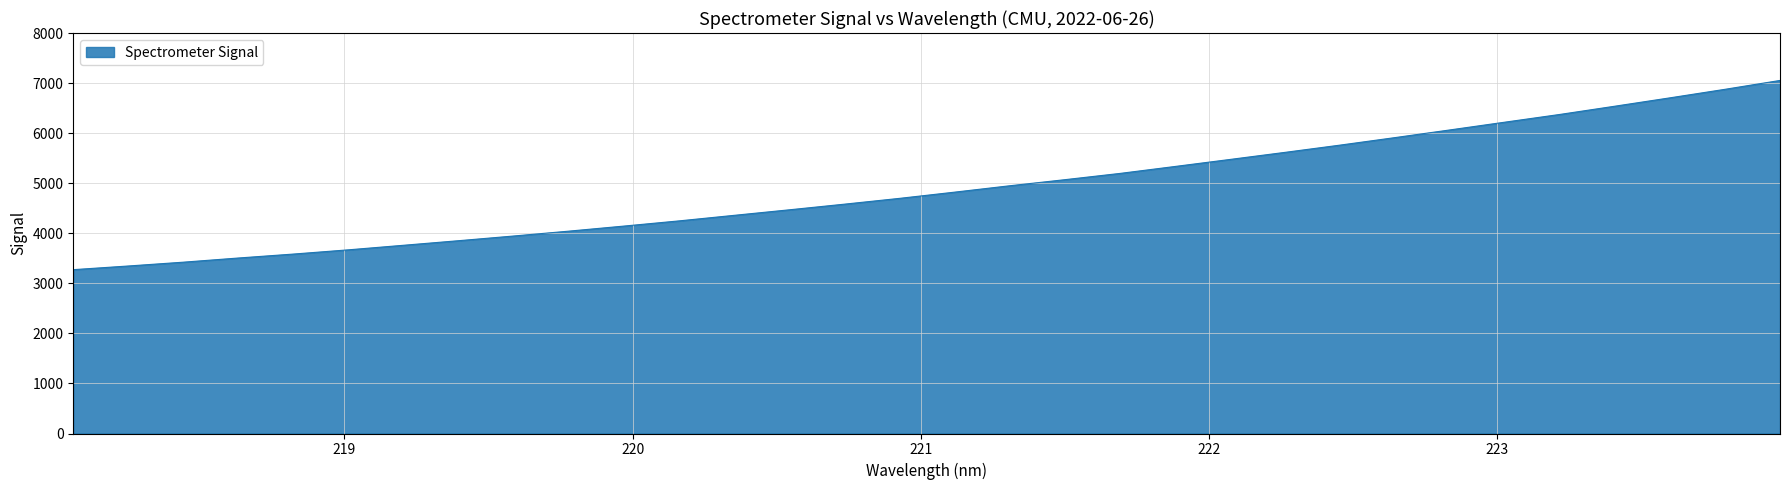

What is the difference between the maximum and minimum values?

3779.7